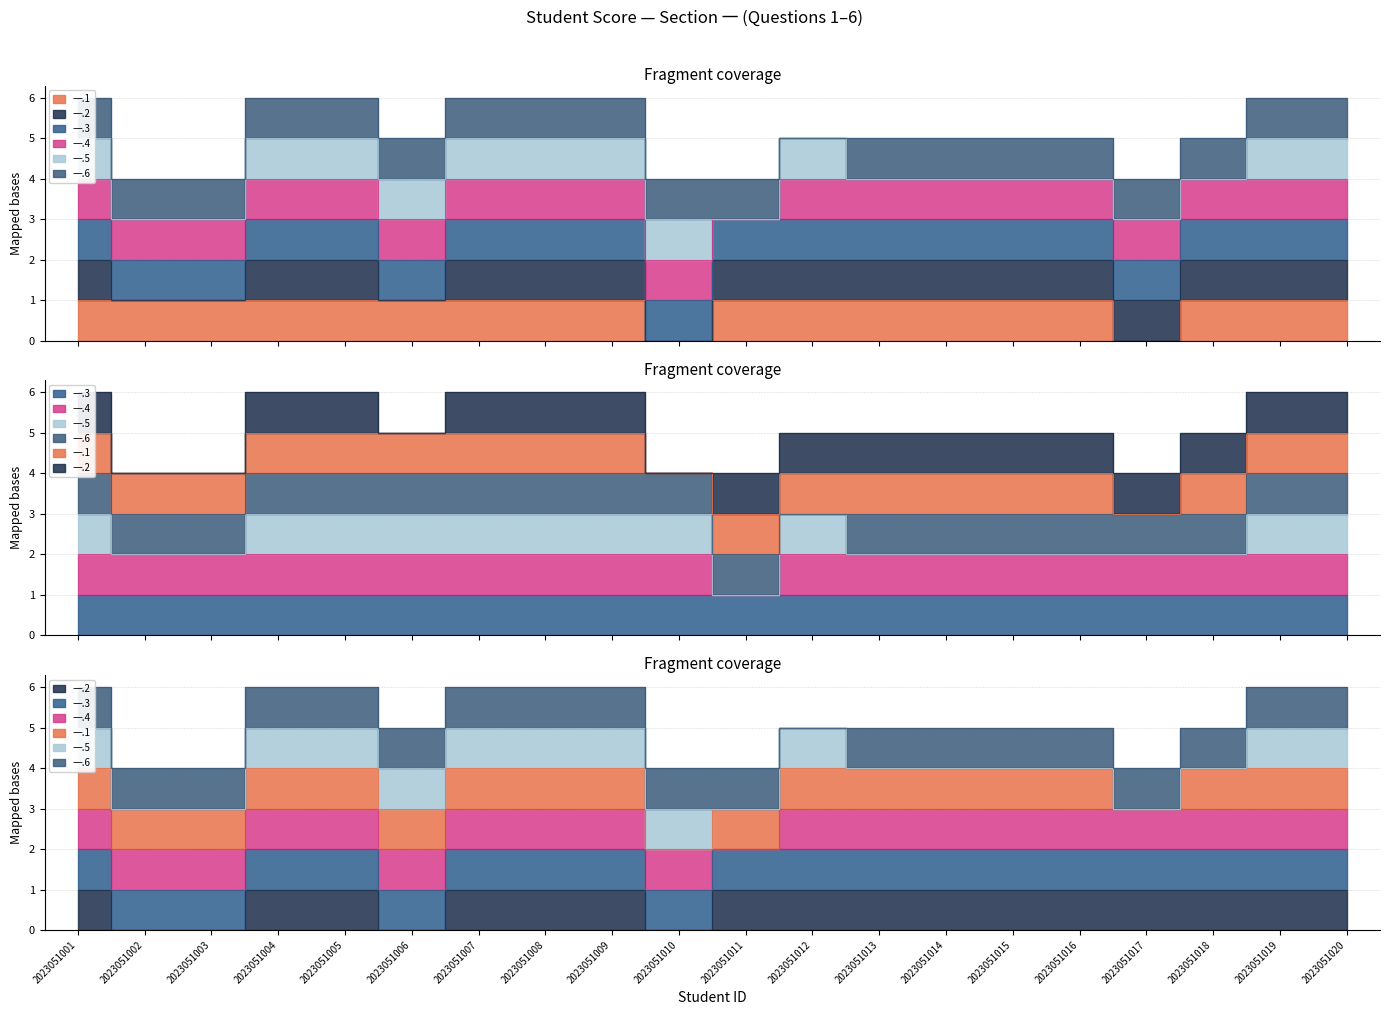

What is the spread (max minus min) of values at 2023051017?

2